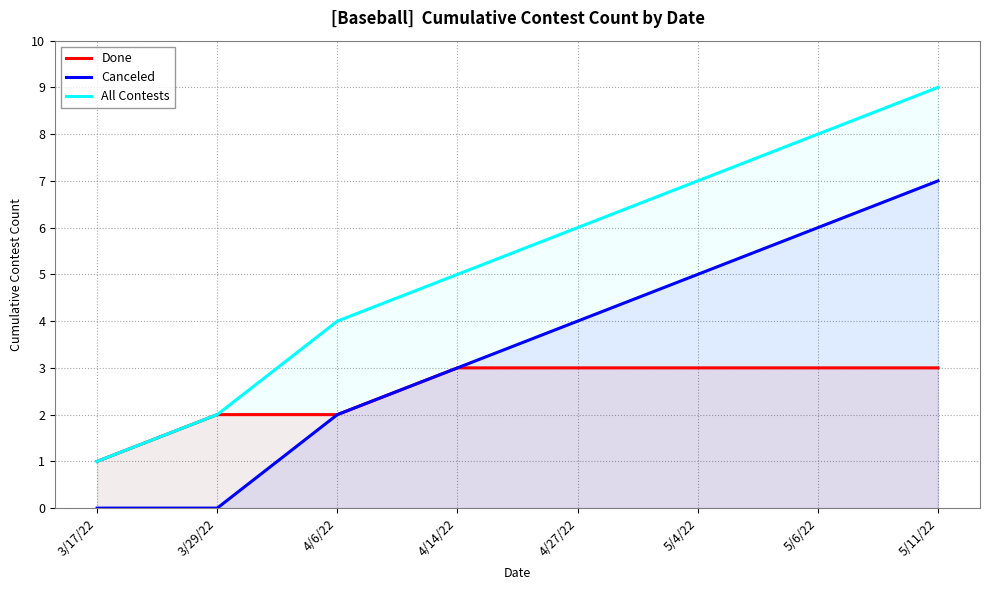

True or false: Done has more than 2 points higher than both neighbors.

False